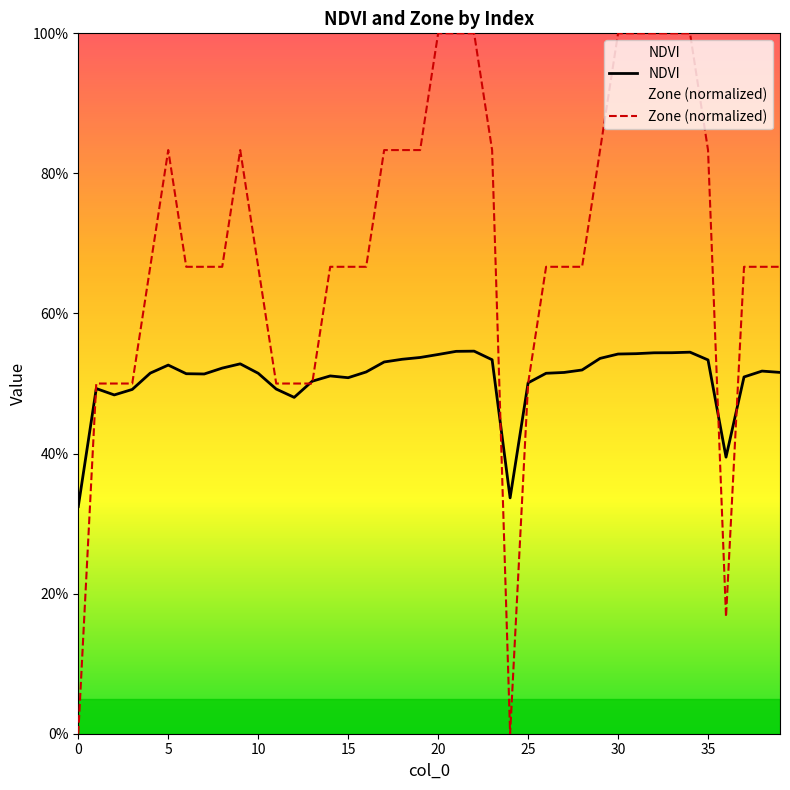

What is the sum of all Zone (normalized) values?

27.7